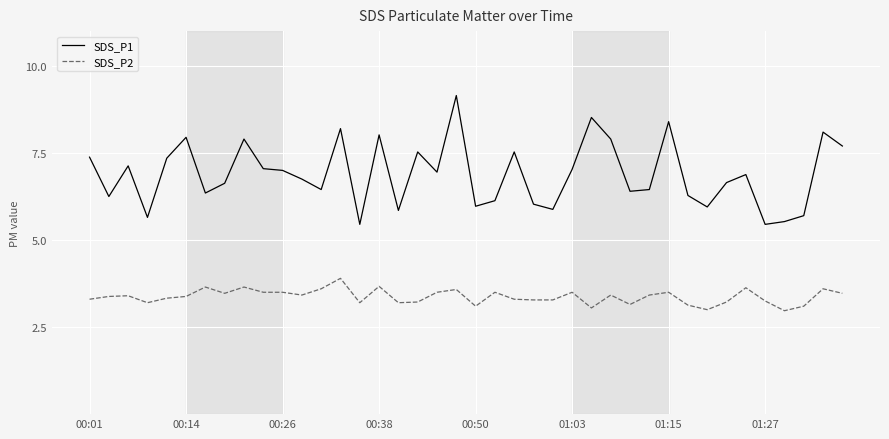

What is the difference between the second highest and second lowest values in the SDS_P1 series?

3.1